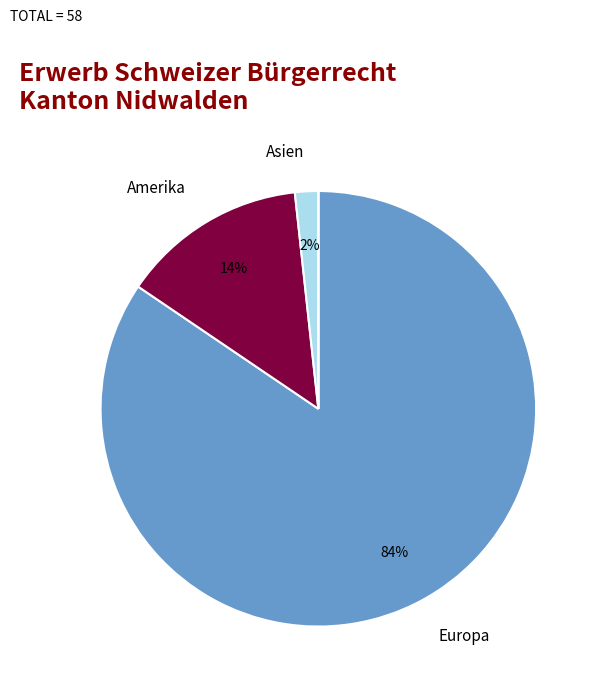

Is there any slice that represents more than half of the pie?

Yes